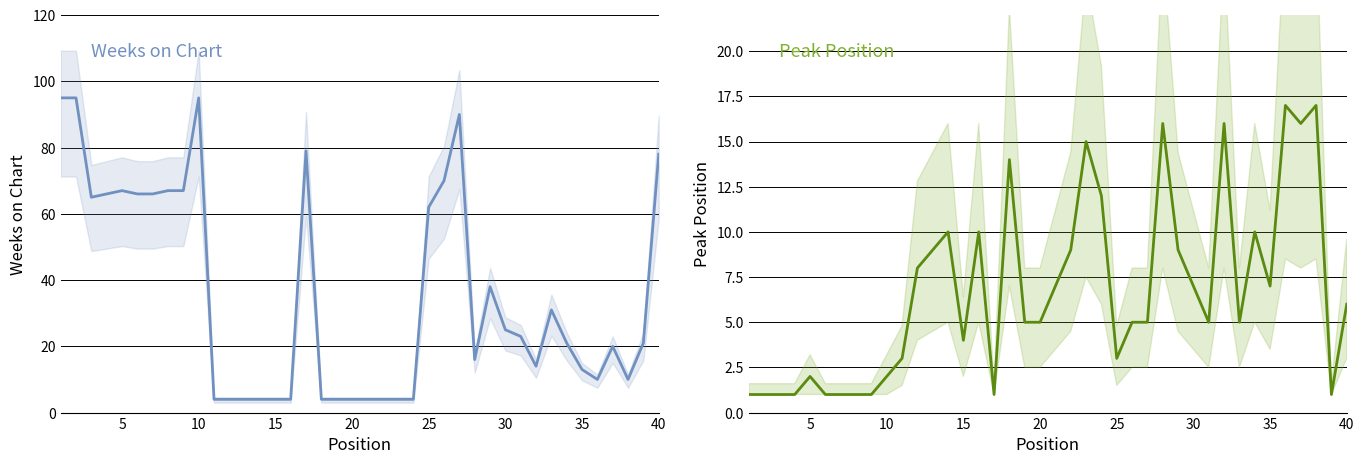

Count the number of categories in the chart.

40